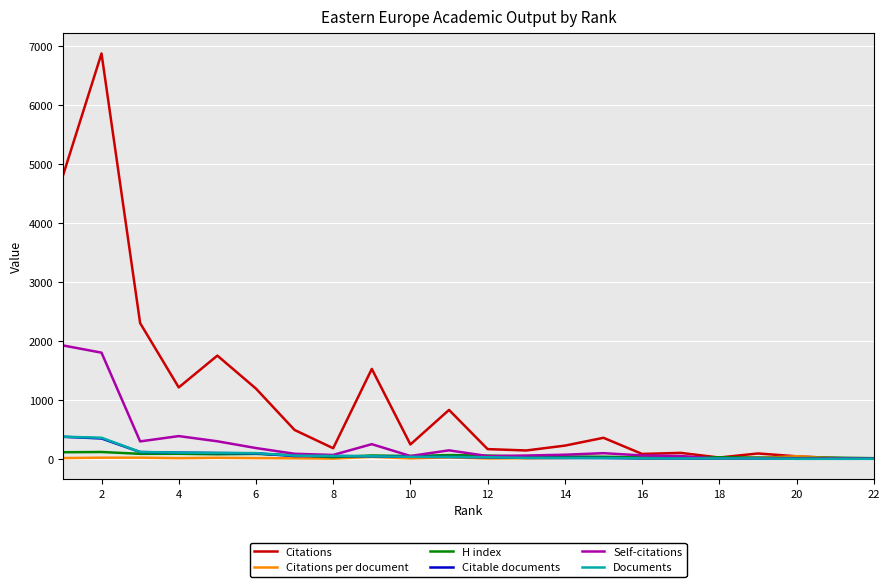

What is the smallest value displayed?

1.0